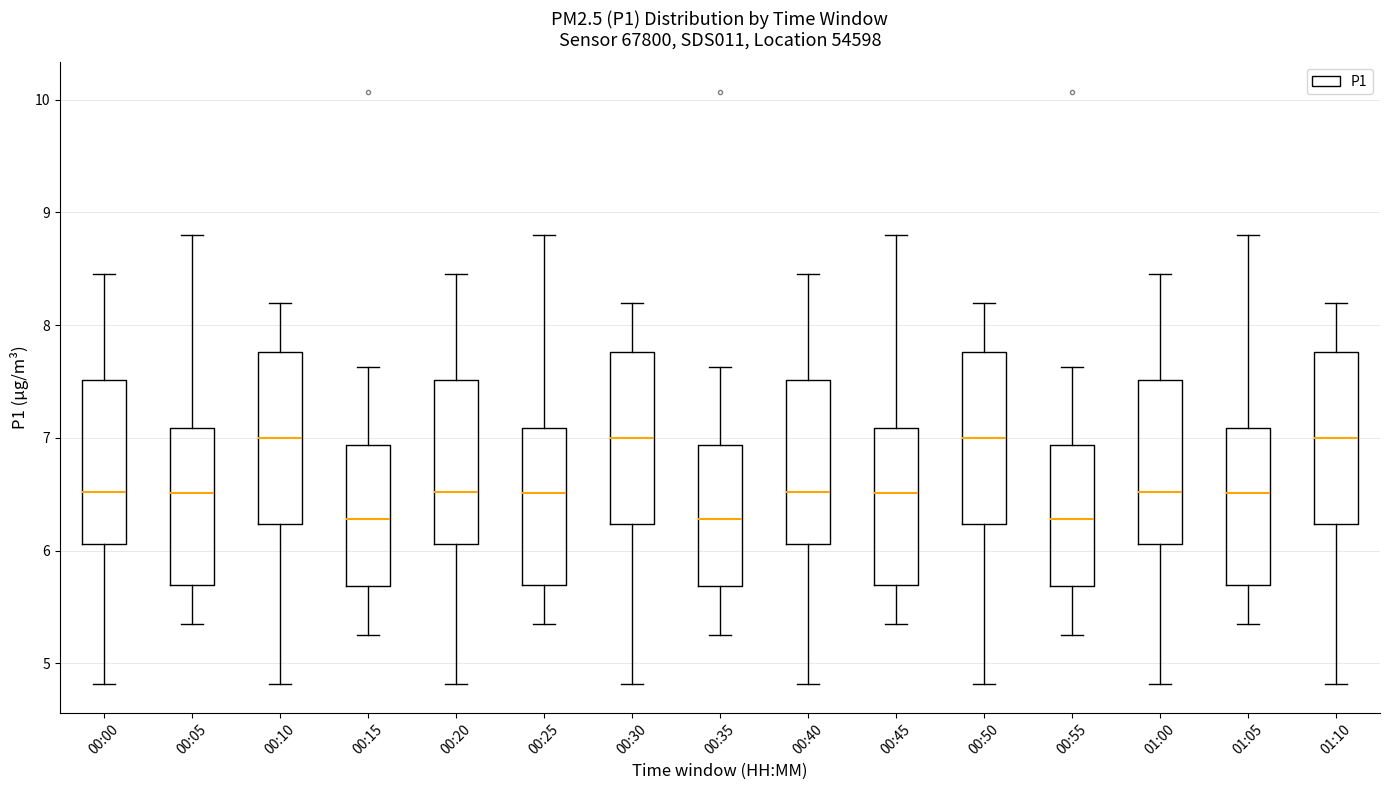

Reading left to right, read every box against the y-axis: the position of its median line, the range the box covers, and the ends of its whiskers. The values are not printed on the chart, so give them approximately, as read against the axis.

00:00: median 6.5, box 6.1 to 7.5, whiskers 4.8 to 8.5
00:05: median 6.5, box 5.7 to 7.1, whiskers 5.4 to 8.8
00:10: median 7.0, box 6.2 to 7.8, whiskers 4.8 to 8.2
00:15: median 6.3, box 5.7 to 6.9, whiskers 5.3 to 7.6
00:20: median 6.5, box 6.1 to 7.5, whiskers 4.8 to 8.5
00:25: median 6.5, box 5.7 to 7.1, whiskers 5.4 to 8.8
00:30: median 7.0, box 6.2 to 7.8, whiskers 4.8 to 8.2
00:35: median 6.3, box 5.7 to 6.9, whiskers 5.3 to 7.6
00:40: median 6.5, box 6.1 to 7.5, whiskers 4.8 to 8.5
00:45: median 6.5, box 5.7 to 7.1, whiskers 5.4 to 8.8
00:50: median 7.0, box 6.2 to 7.8, whiskers 4.8 to 8.2
00:55: median 6.3, box 5.7 to 6.9, whiskers 5.3 to 7.6
01:00: median 6.5, box 6.1 to 7.5, whiskers 4.8 to 8.5
01:05: median 6.5, box 5.7 to 7.1, whiskers 5.4 to 8.8
01:10: median 7.0, box 6.2 to 7.8, whiskers 4.8 to 8.2